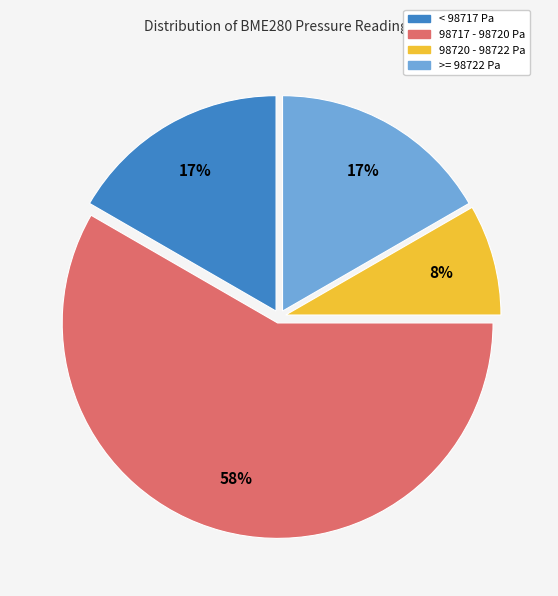

How many segments does this pie chart have?

4